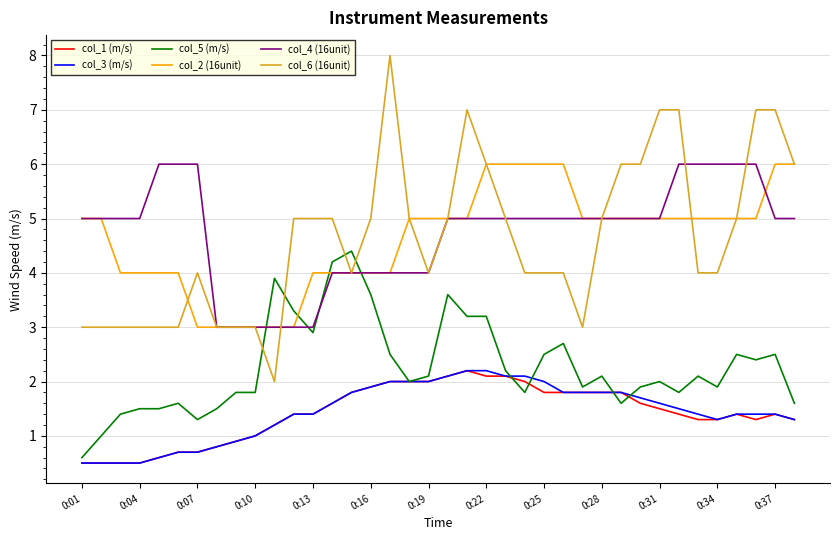

True or false: col_2 (16unit) and col_3 (m/s) intersect in this chart.

False